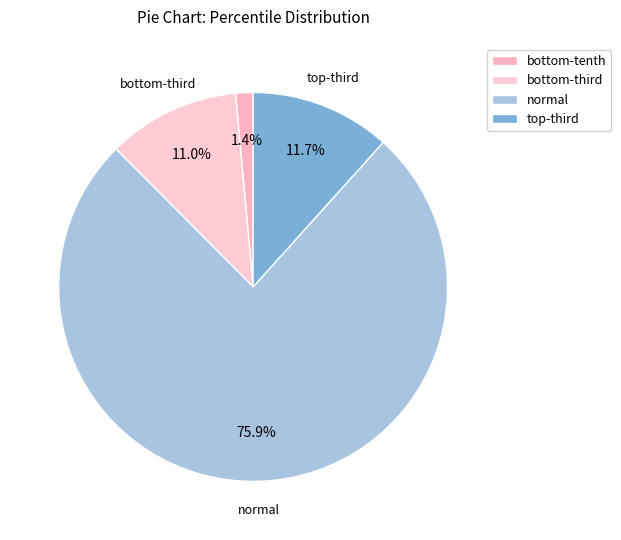

Which slice is the smallest?

bottom-tenth